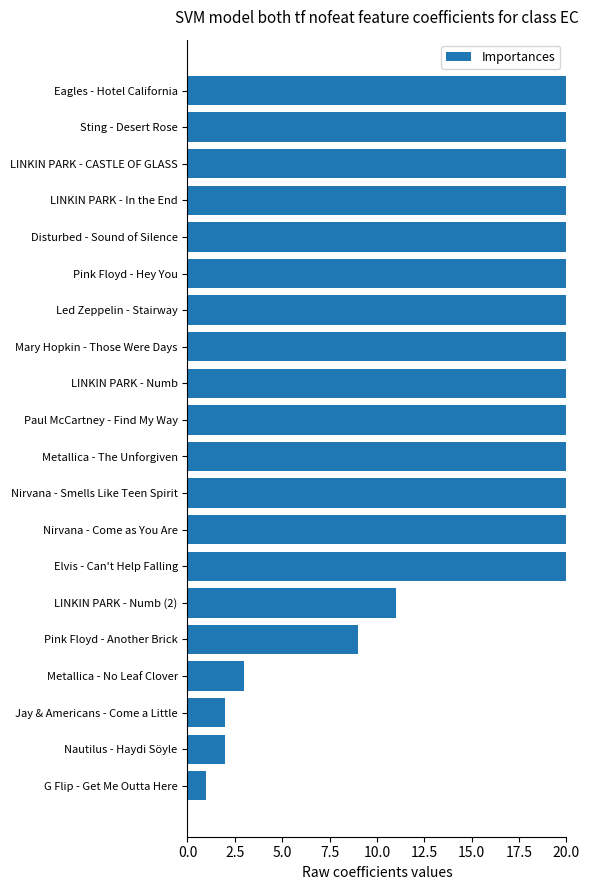

How many data points does each series have?

20